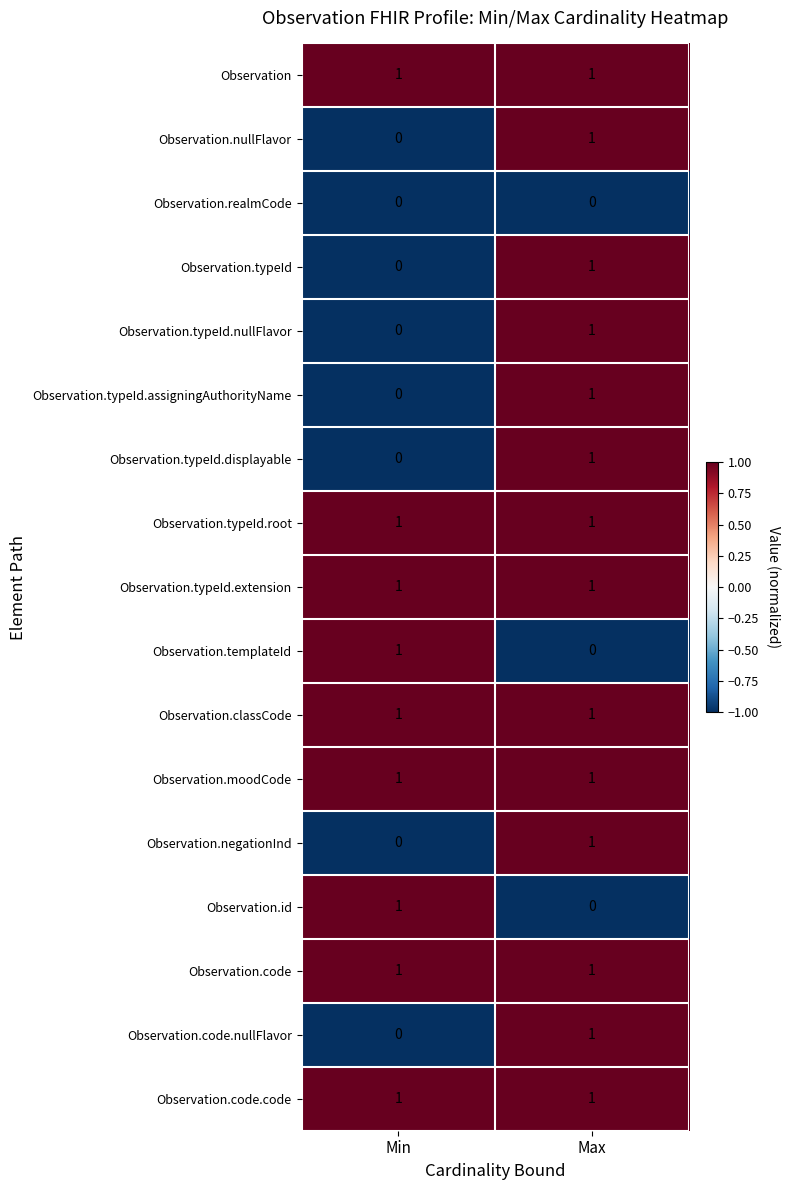

What is the smallest value displayed?

0